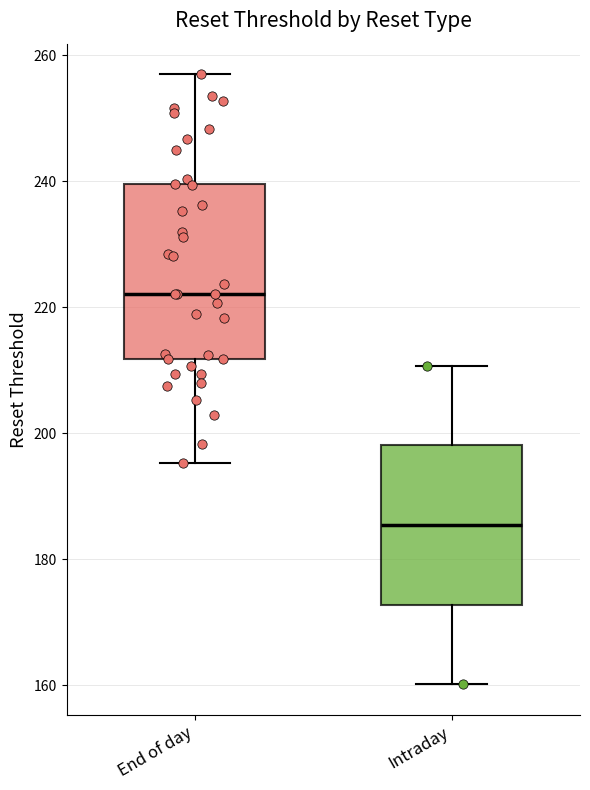

Where is the lower edge of the box for Intraday on the y-axis? The values are not printed on the chart, so give them approximately, as read against the axis.

172